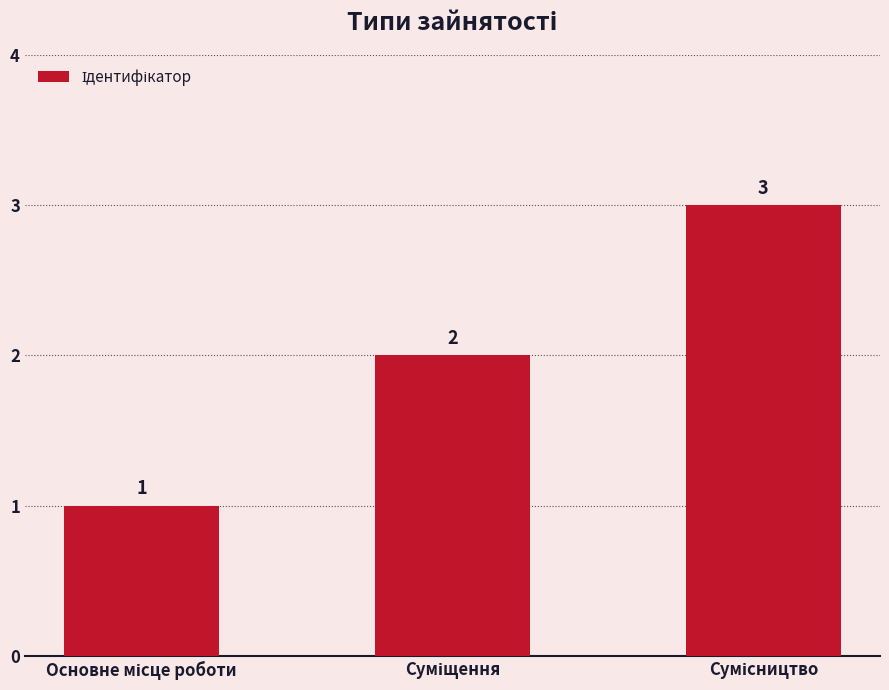

Count the values in the range 1 to 3.

3